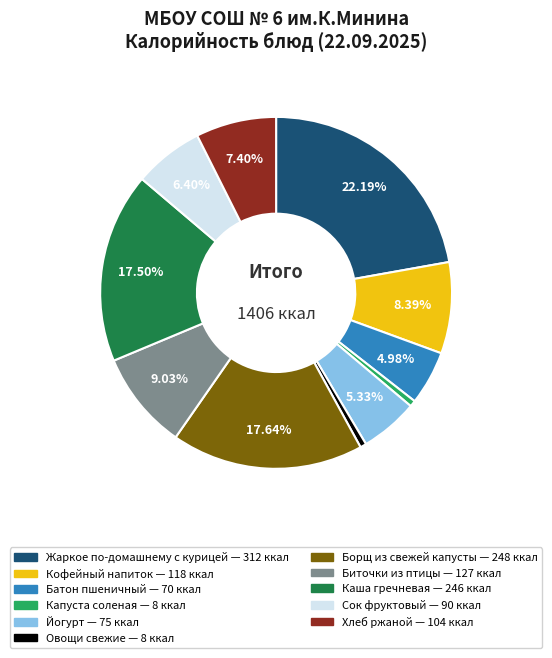

True or false: Жаркое по-домашнему с курицей accounts for 11% of the total.

False